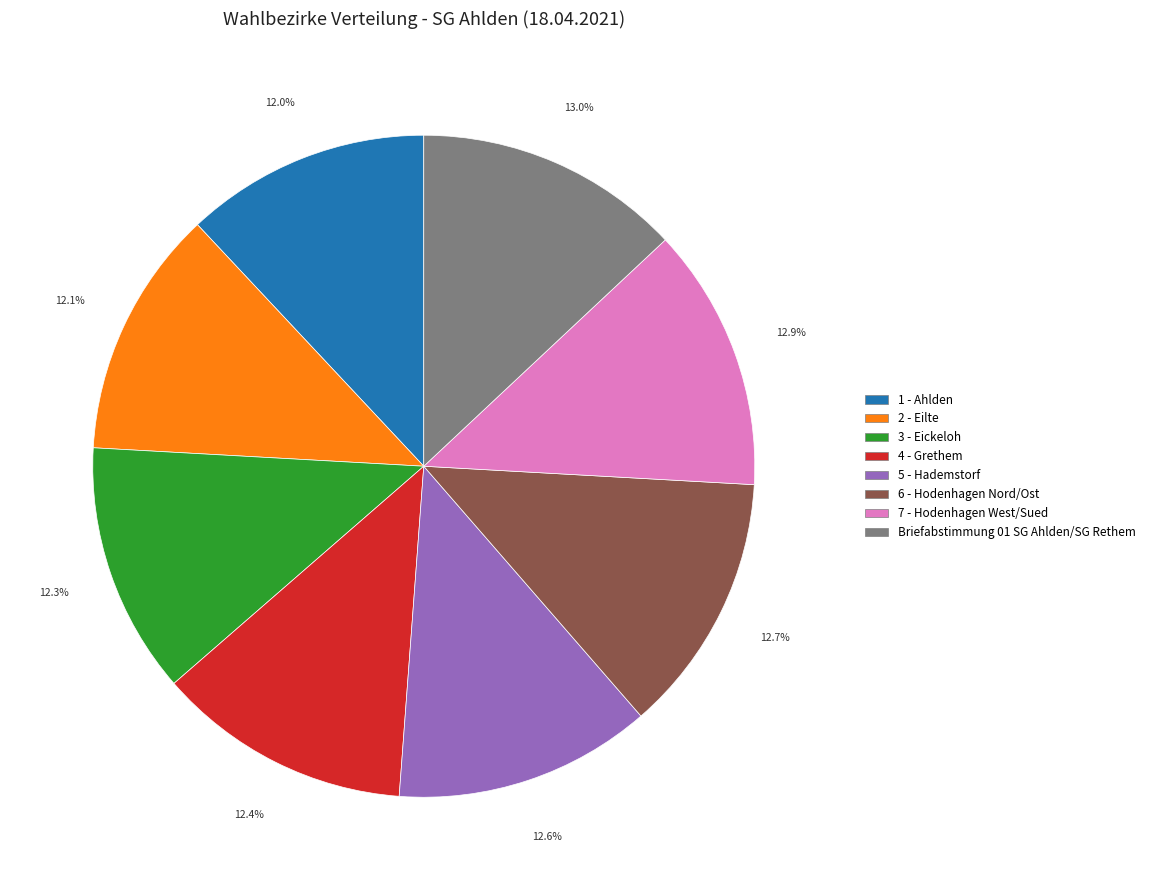

What is the ratio of the value at 6 - Hodenhagen Nord/Ost to the value at 4 - Grethem?

1.0